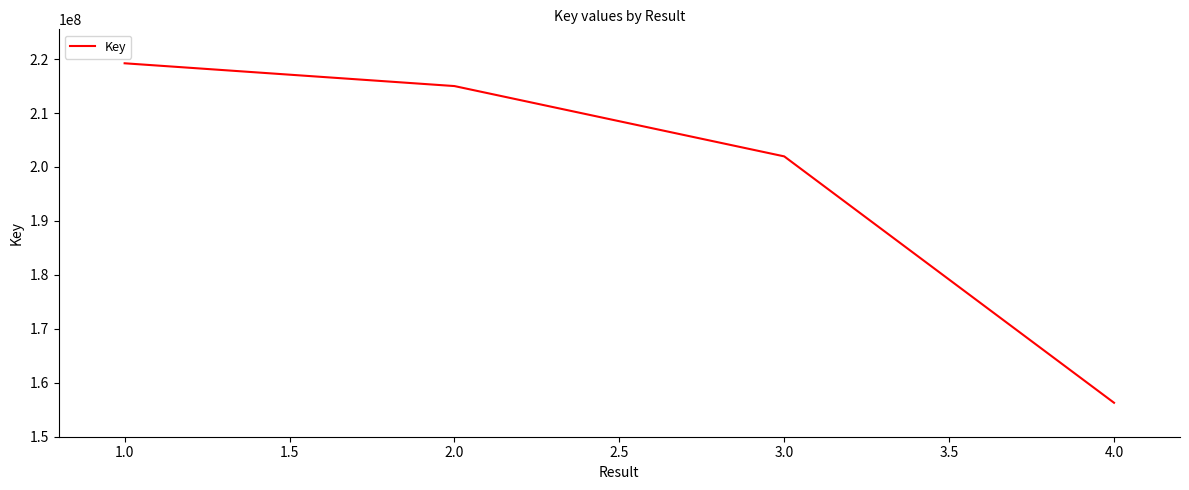

How many lines are shown in the chart?

1